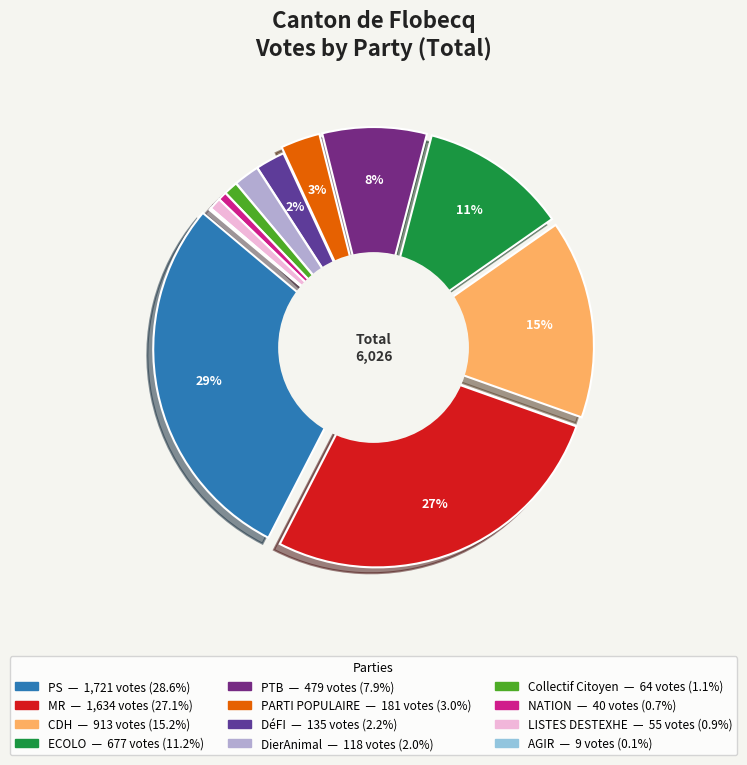

Does any single category account for the majority?

No